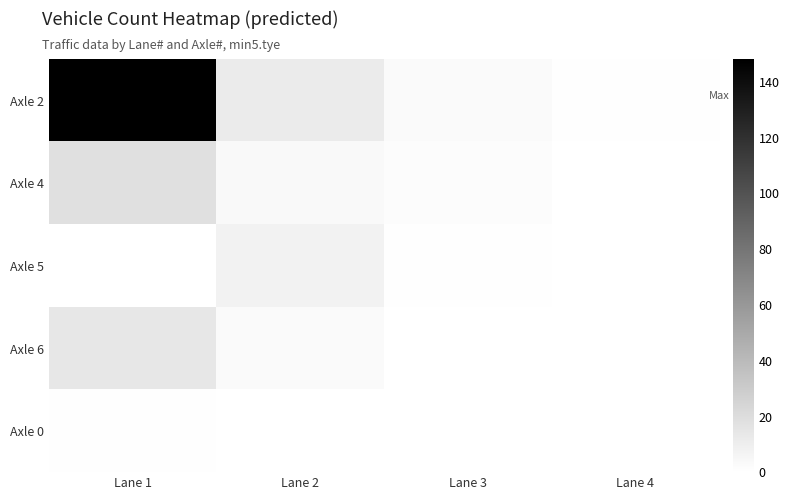

Which series has the widest spread of values?

Axle 2